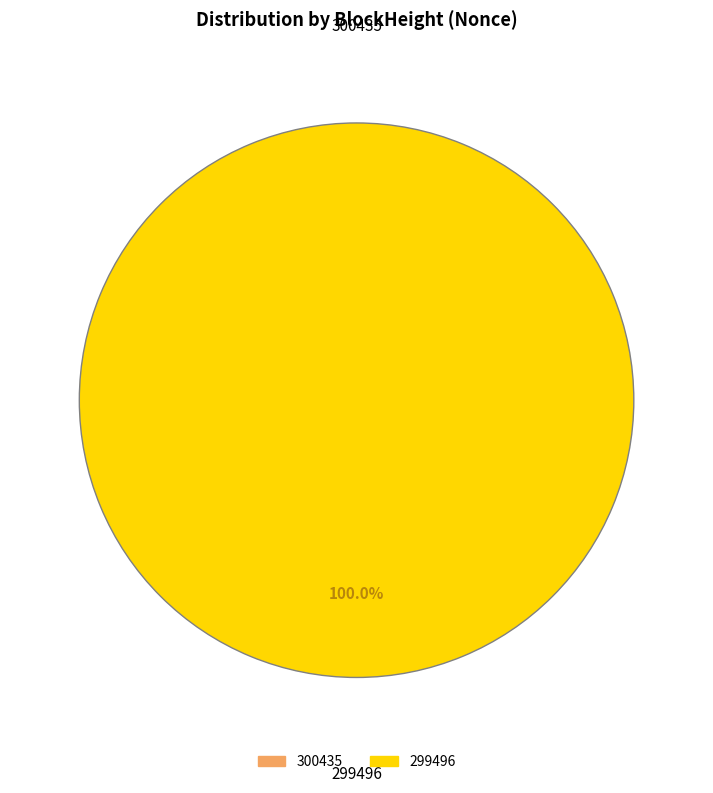

Is there a majority slice in this chart?

Yes